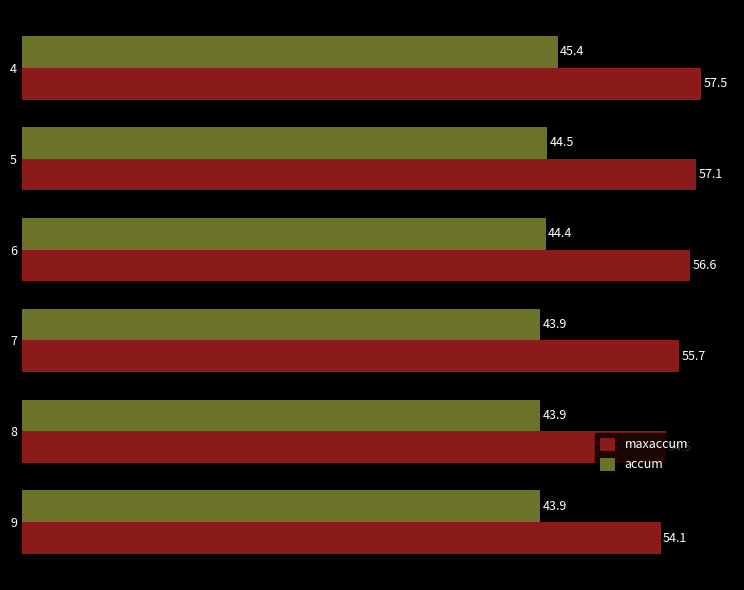

Which series has the widest spread of values?

maxaccum